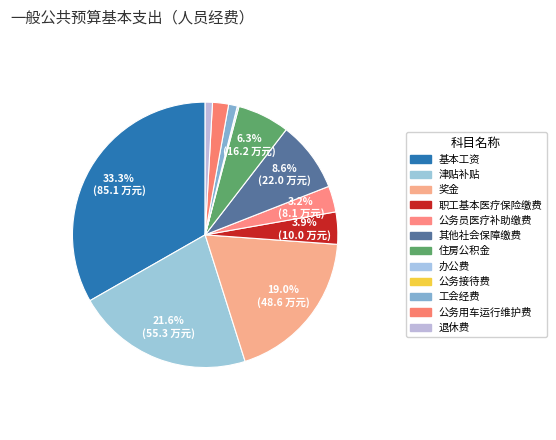

Is it true that 住房公积金 is 6% of the pie?

True